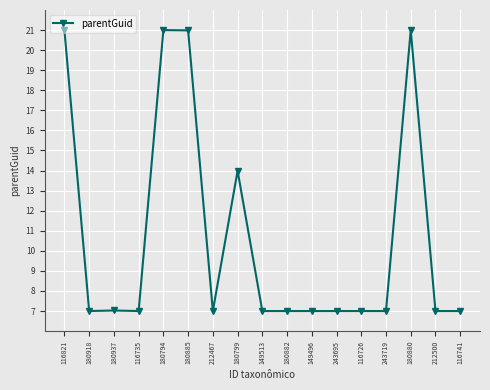

What is the maximum value shown in the chart?

21.0